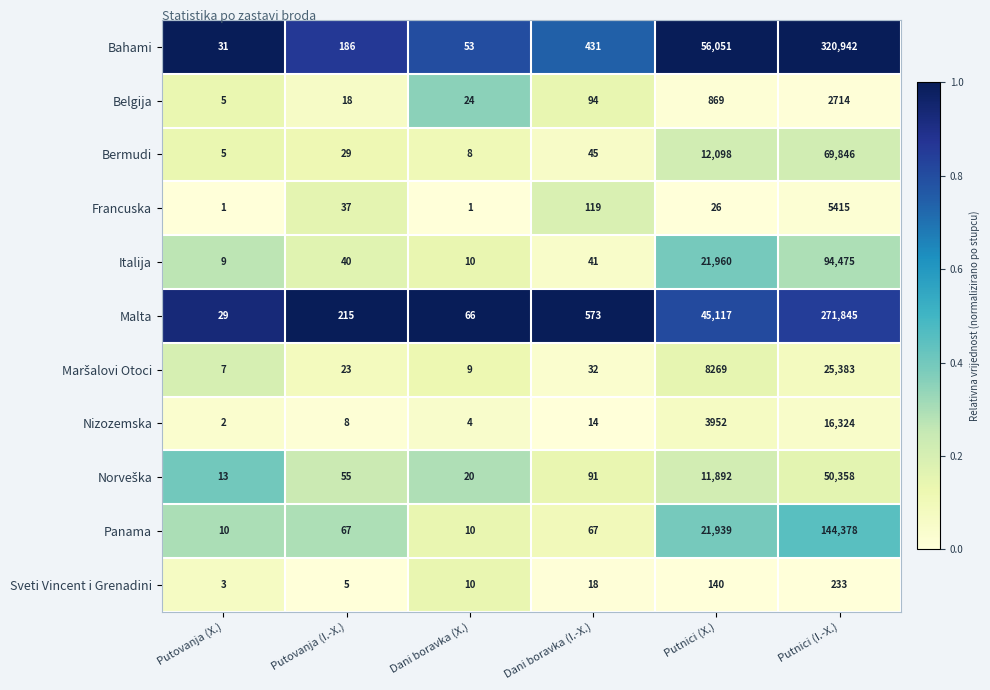

Which series has the largest total across all categories?

Bahami